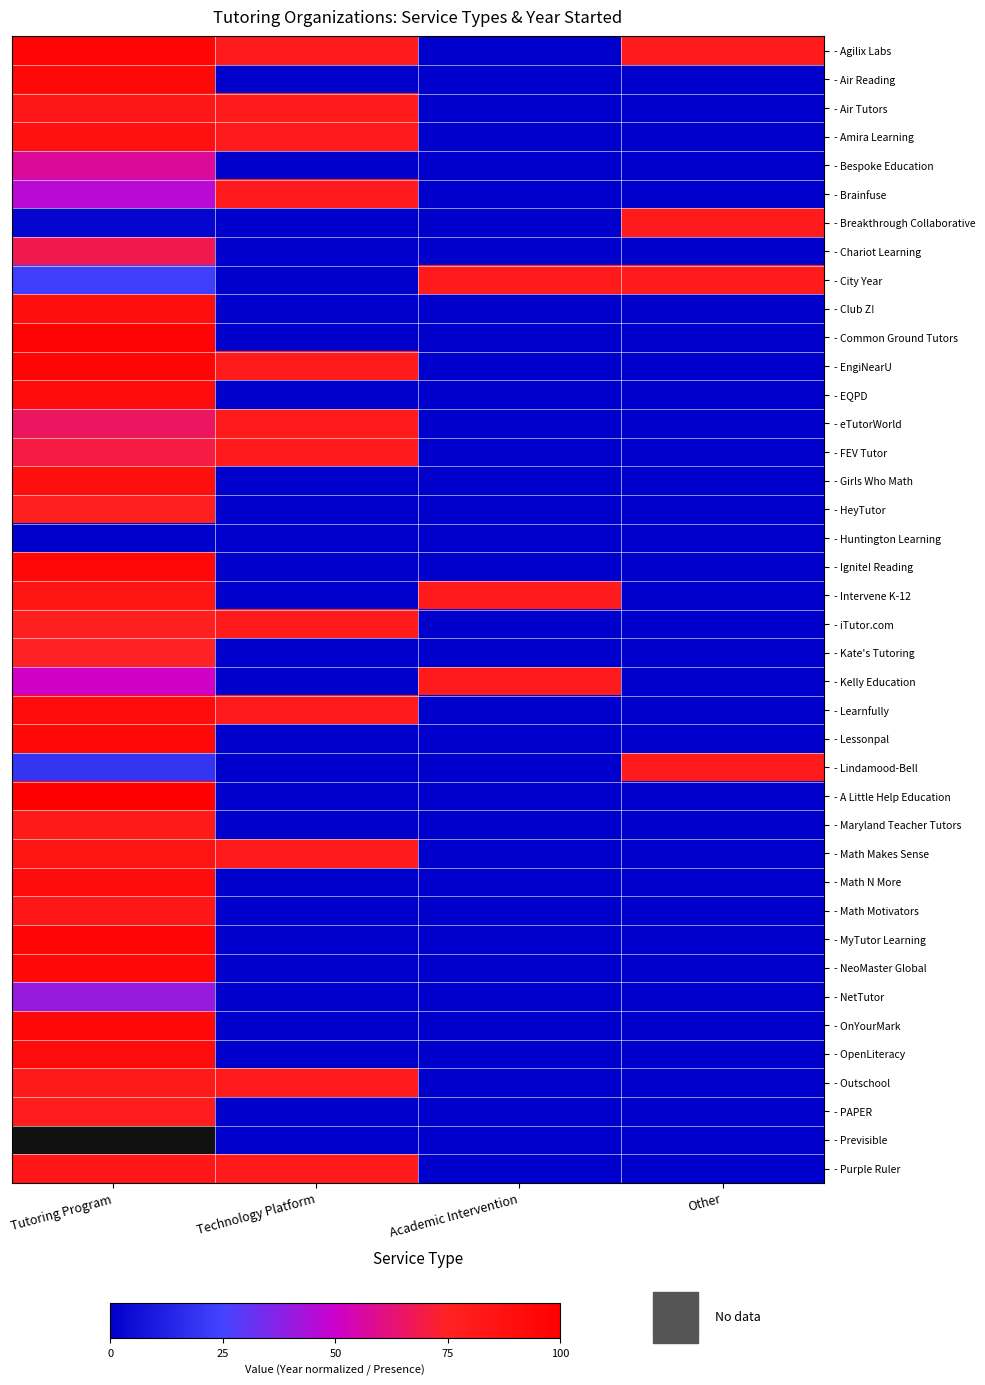

The value of - Breakthrough Collaborative at Tutoring Program is 0.7. True or false?

False